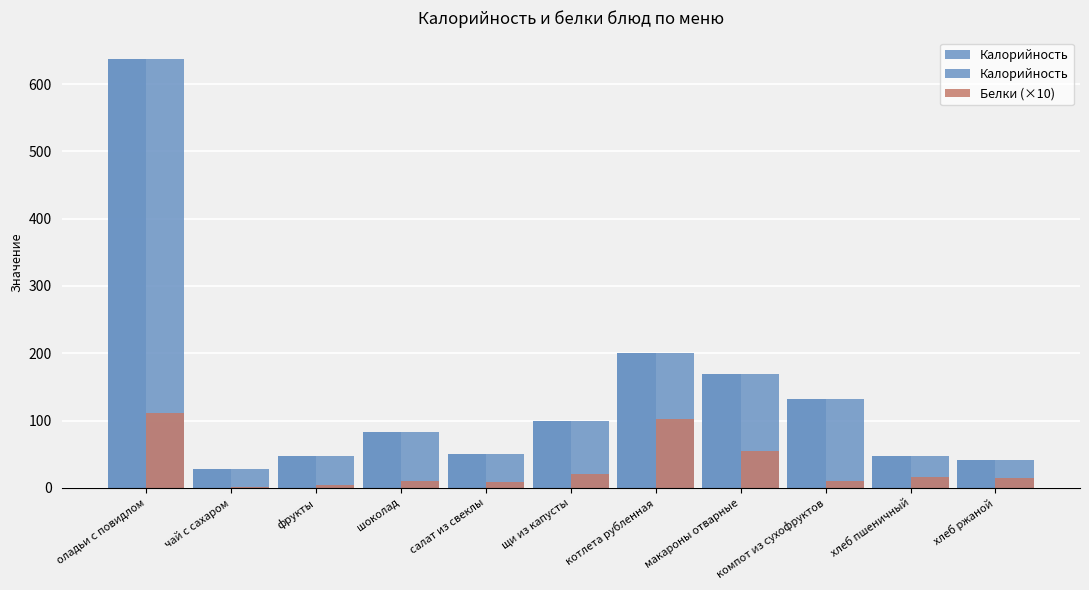

What is the approximate value of Белки at котлета рубленная?

10.2